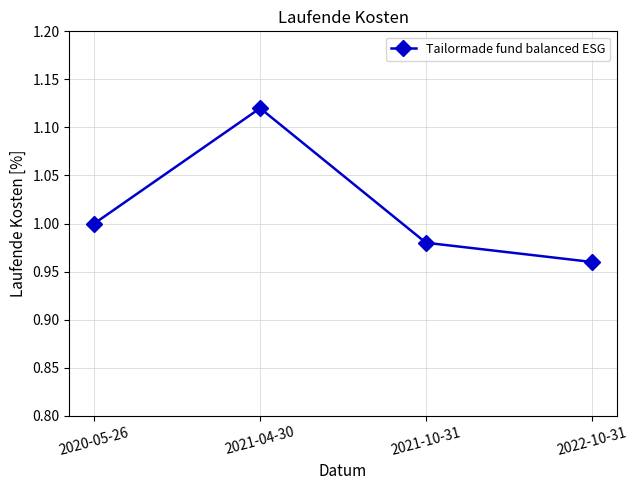

The chart shows a value of 0.4 at 2022-10-31. True or false?

False